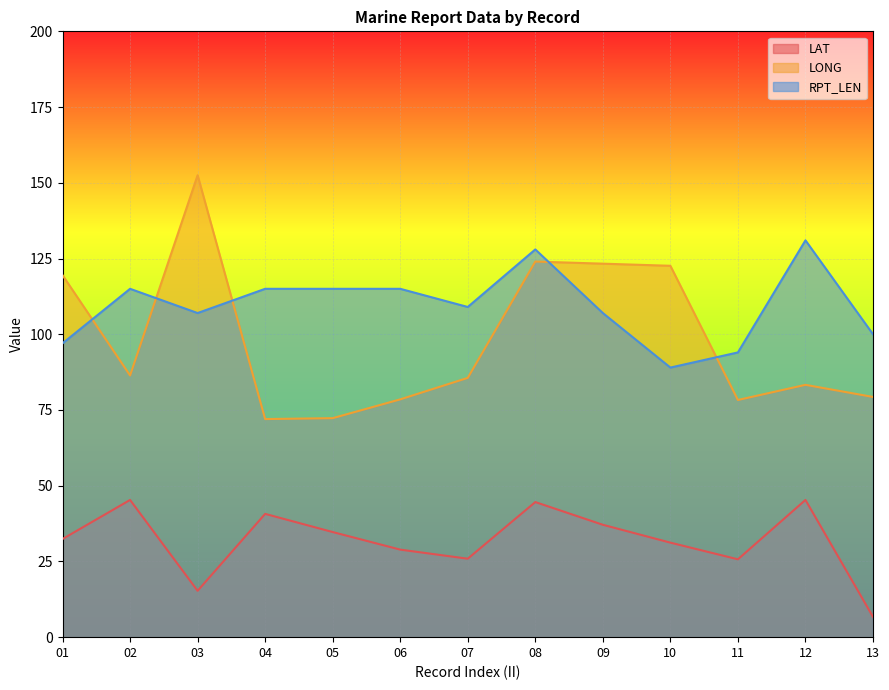

What is the difference between the second highest and second lowest values in the LONG series?

51.7